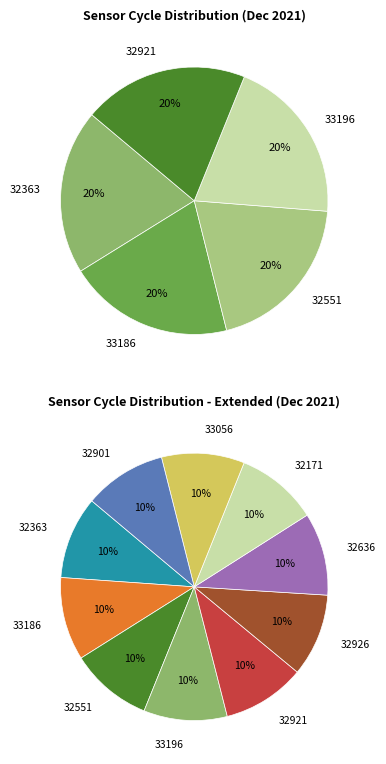

Approximately how many times larger is the value at 32926 compared to 33056?

1.0